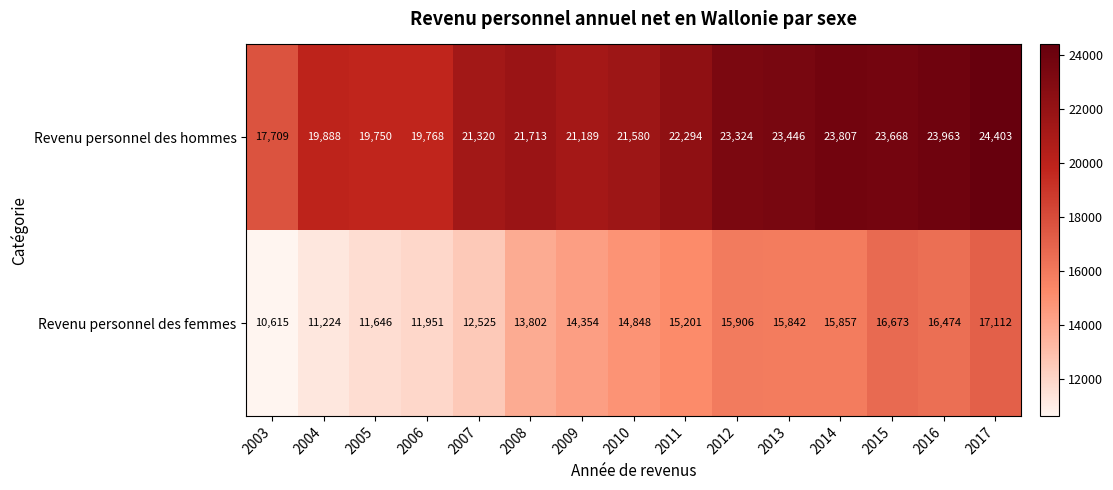

Reading left to right, list all the values displayed in this chart.

Revenu personnel des hommes: 2003=17709	2004=19888	2005=19750	2006=19768	2007=21320	2008=21713	2009=21189	2010=21580	2011=22294	2012=23324	2013=23446	2014=23807	2015=23668	2016=23963	2017=24403
Revenu personnel des femmes: 2003=10615	2004=11224	2005=11646	2006=11951	2007=12525	2008=13802	2009=14354	2010=14848	2011=15201	2012=15906	2013=15842	2014=15857	2015=16673	2016=16474	2017=17112